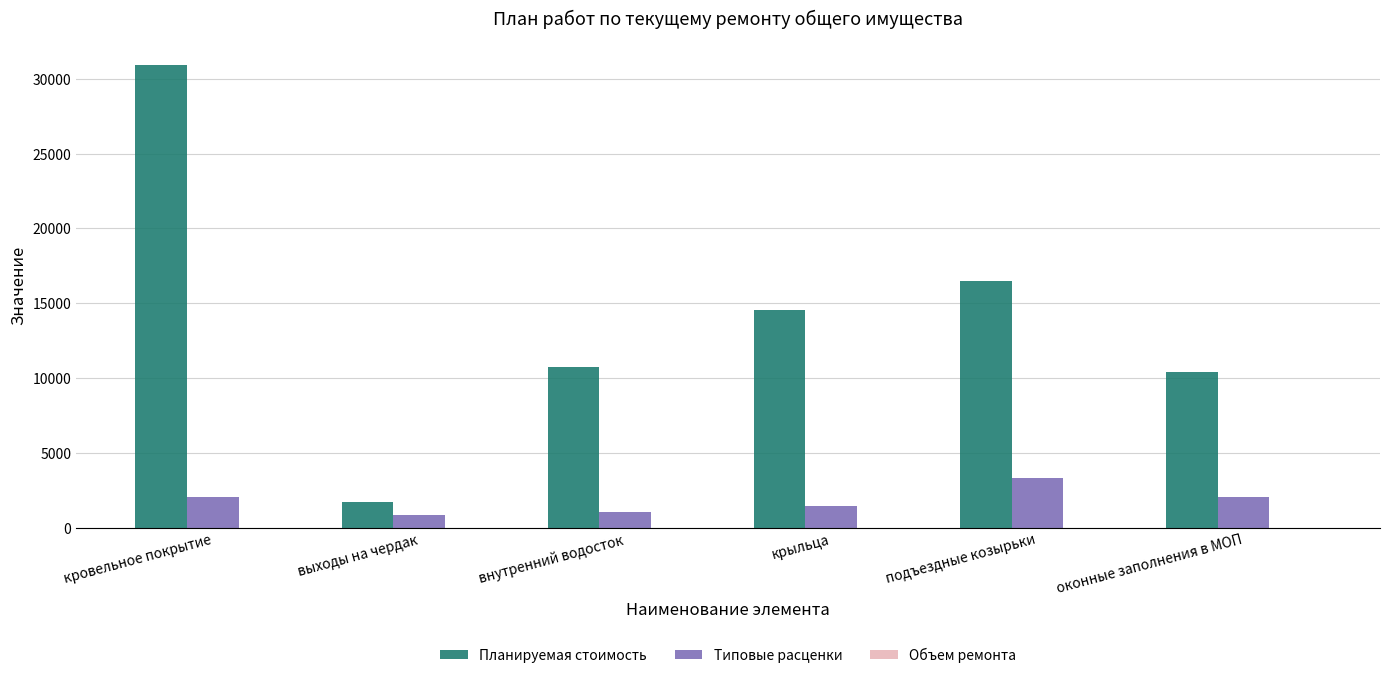

Between крыльца and оконные заполнения в МОП, which series saw the biggest shift?

Планируемая стоимость